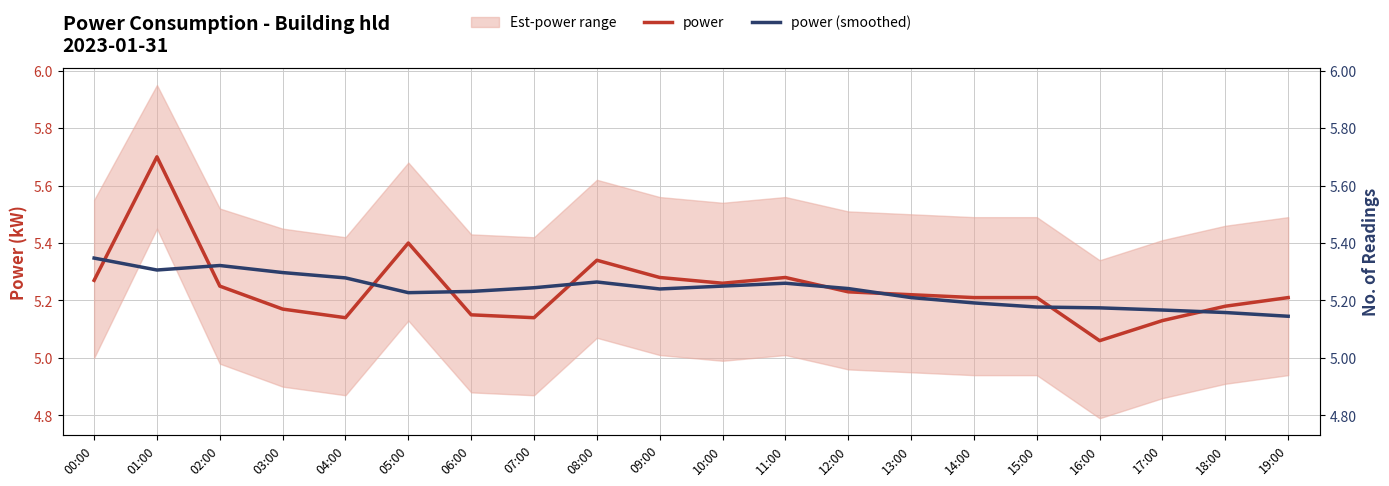

Read the power (smoothed) value at 05:00.

5.2